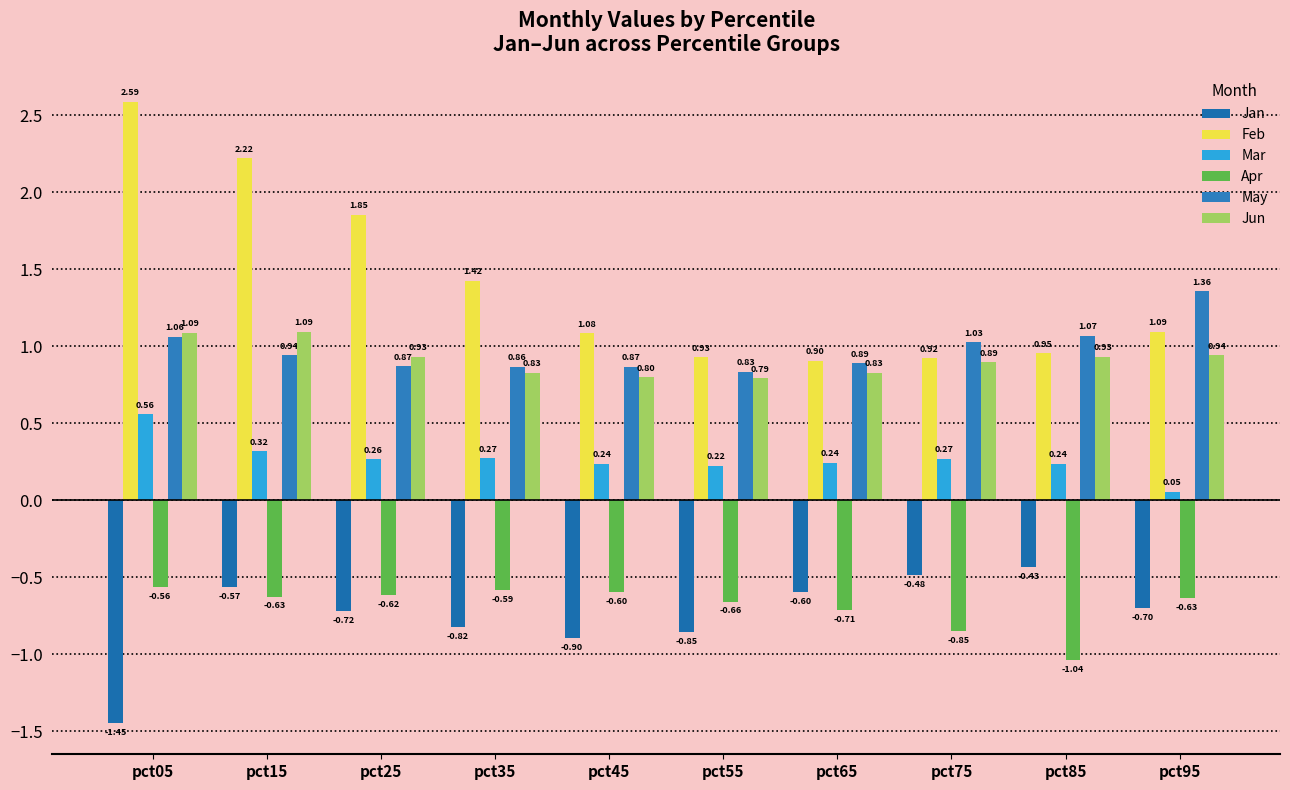

At pct25, list the series in order from largest to smallest.

Feb, Jun, May, Mar, Apr, Jan